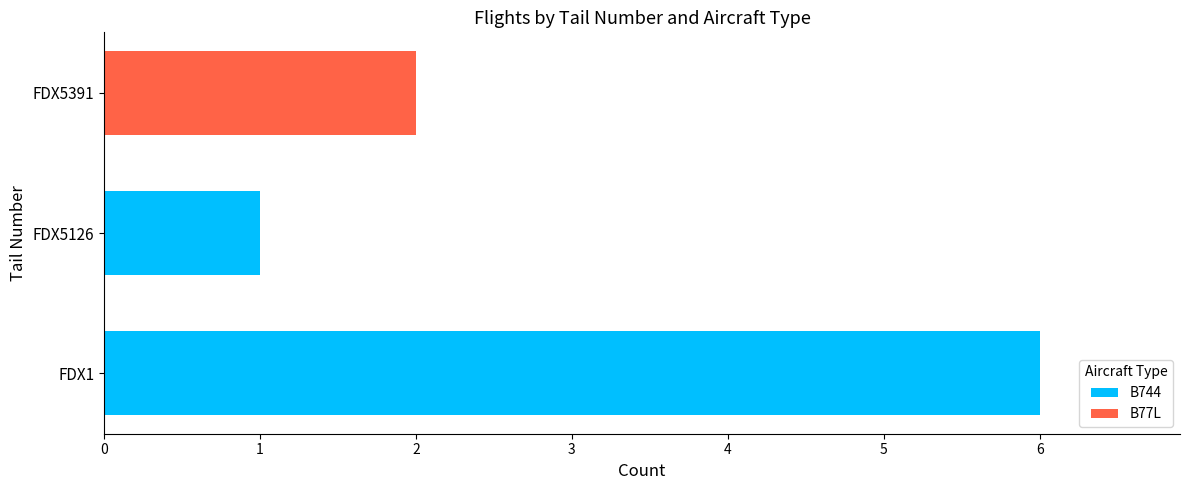

True or false: B744 has a value of 4 at FDX1.

False